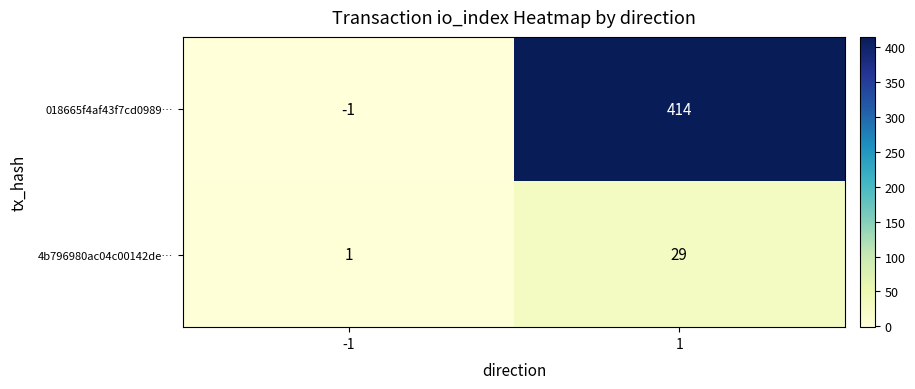

The 018665f4af43f7cd0989… series shows -1 at -1. True or false?

True